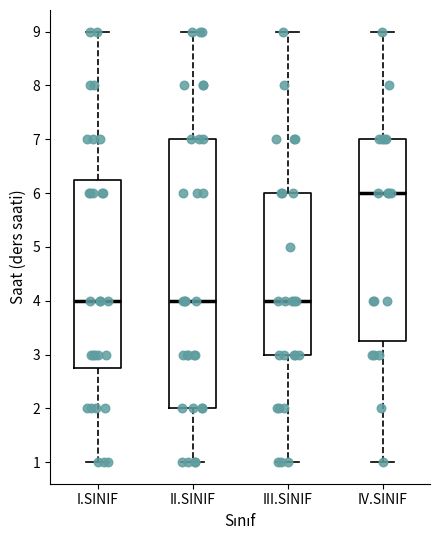

Comparing the boxes themselves (not the whiskers), which one is the tallest?

II.SINIF